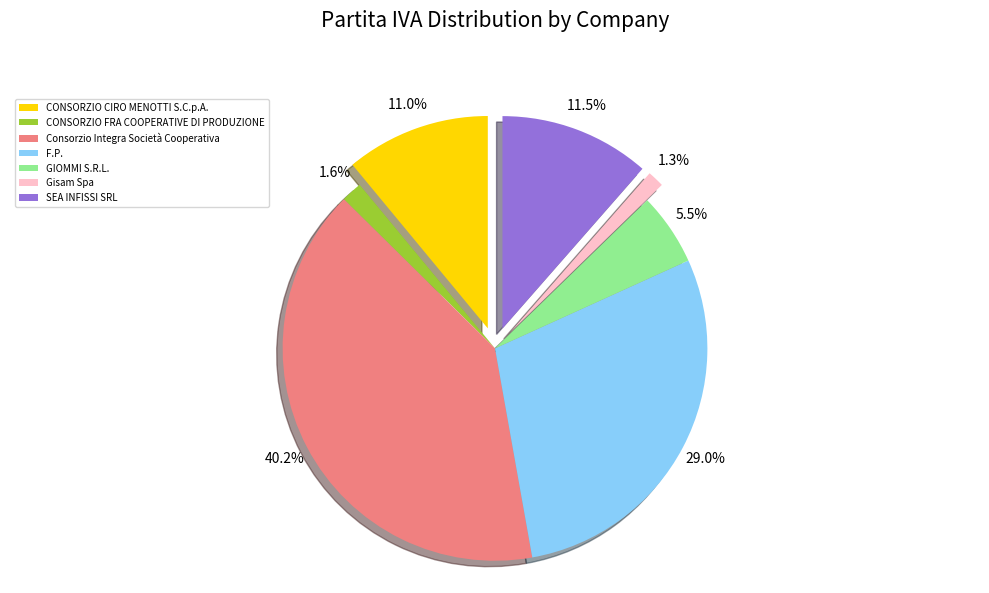

Does Consorzio Integra Società Cooperativa represent more than half of the total?

No